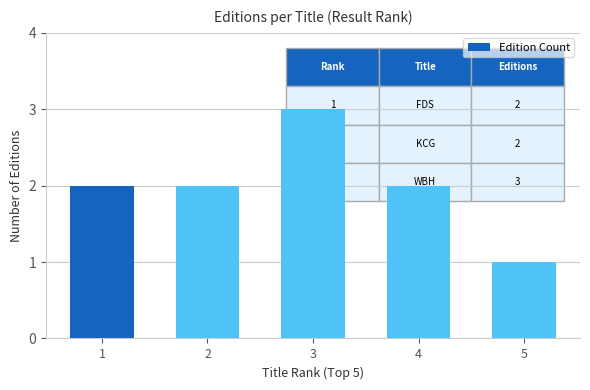

Which category has the highest value across all series?

3